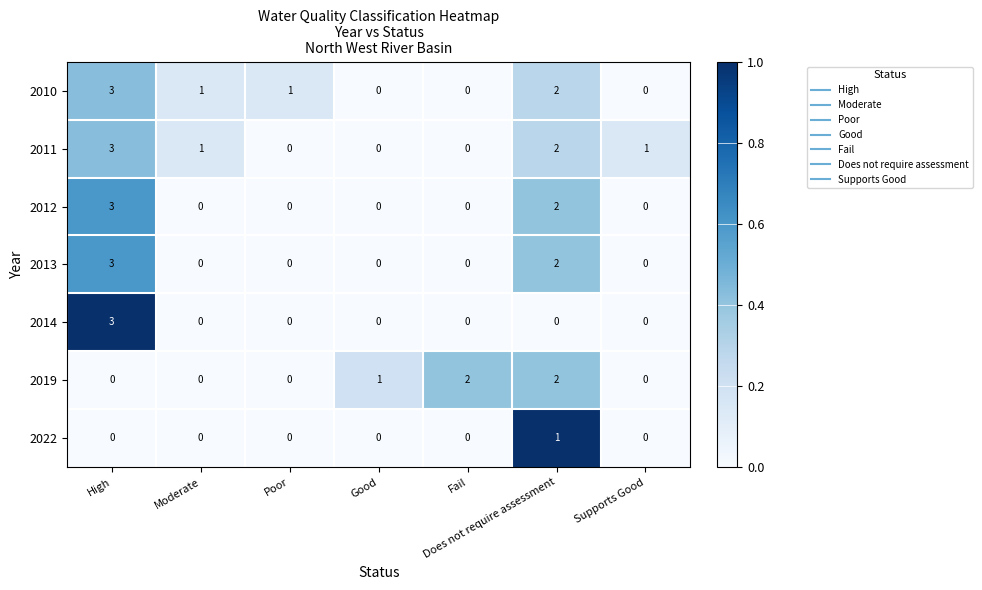

At which category is the sum across all series the highest?

High